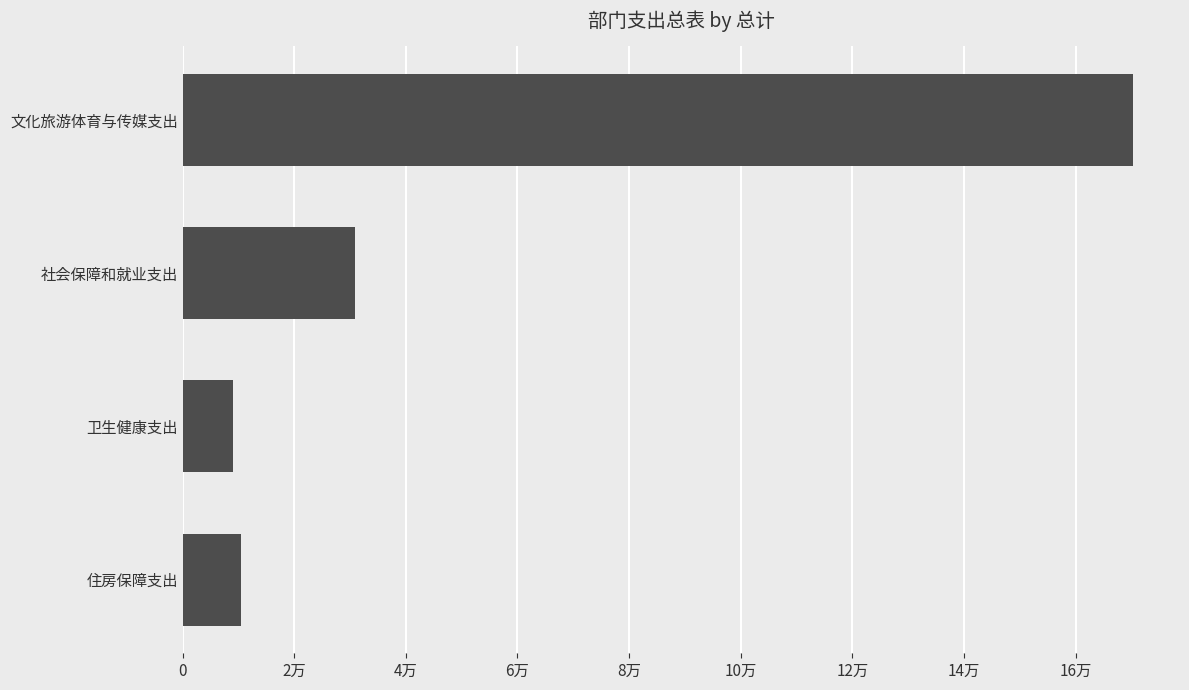

What is the difference between the maximum and minimum values?

161228.1